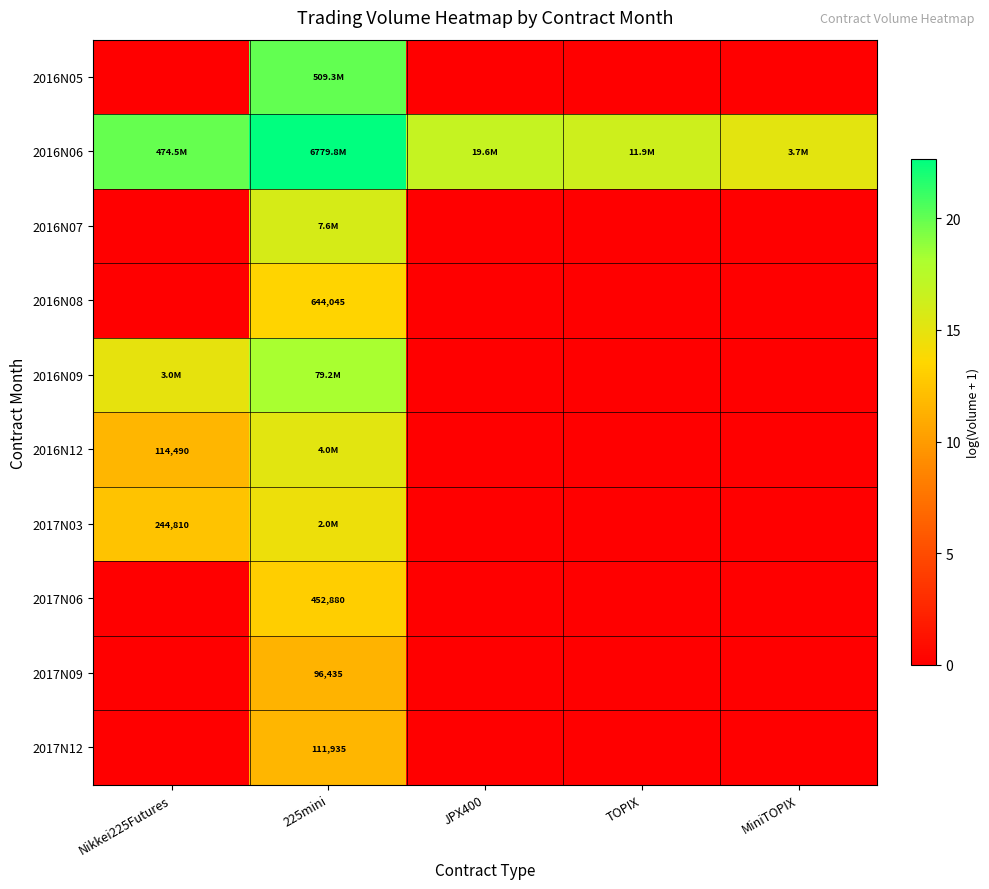

At which category does the chart reach its peak across all series?

225mini